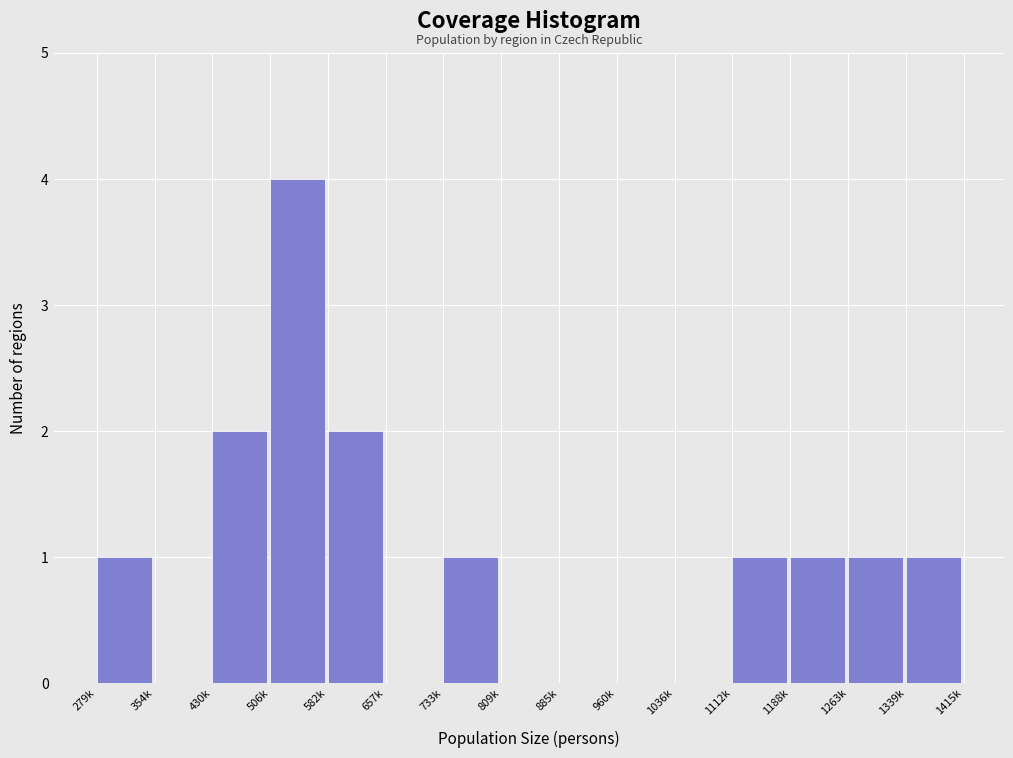

Reading right to left, extract all data points from this chart.

1339k=1	1263k=1	1188k=1	1112k=1	1036k=0	960k=0	885k=0	809k=0	733k=1	657k=0	582k=2	506k=4	430k=2	354k=0	279k=1